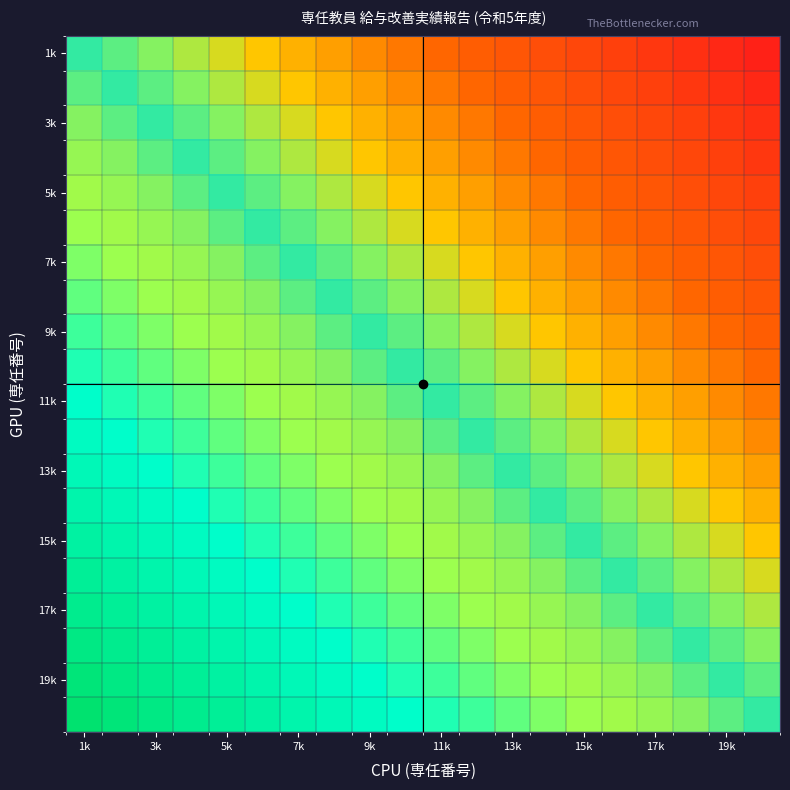

How many data points does each series have?

20